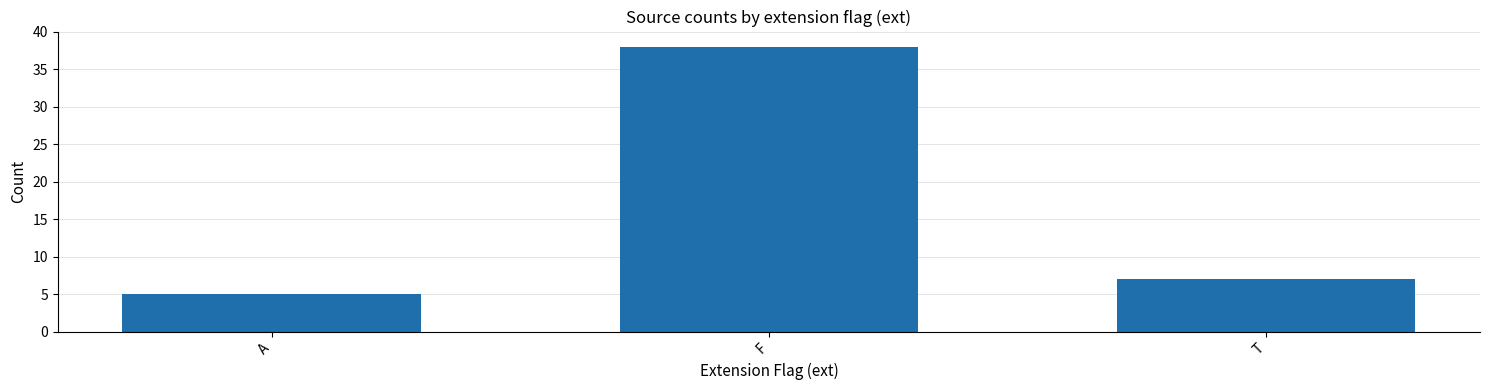

How many data points are less than 7?

1